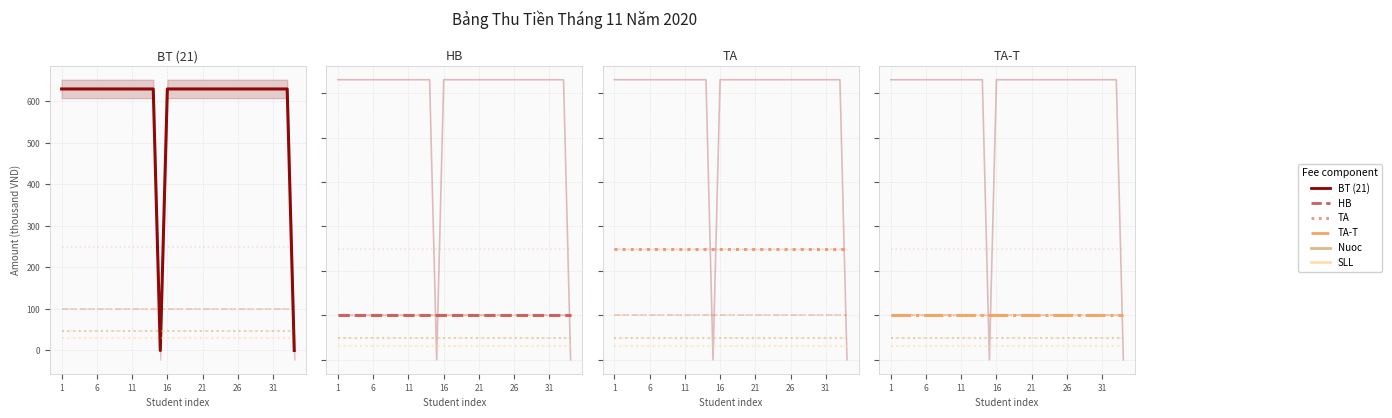

True or false: SLL and BT (21) cross at least once.

True